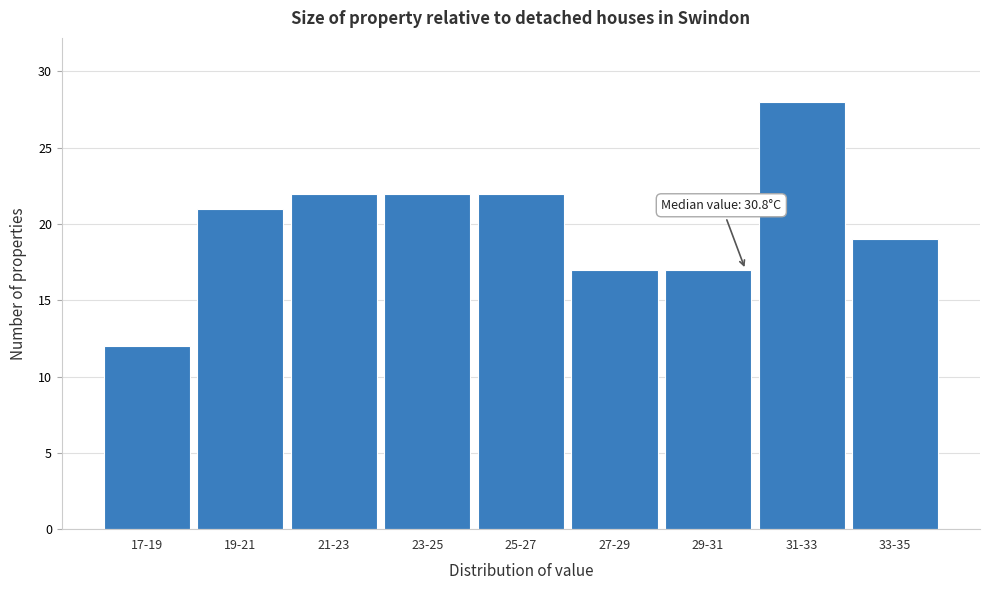

Reading left to right, list all the values displayed in this chart.

17-19=12	19-21=21	21-23=22	23-25=22	25-27=22	27-29=17	29-31=17	31-33=28	33-35=19